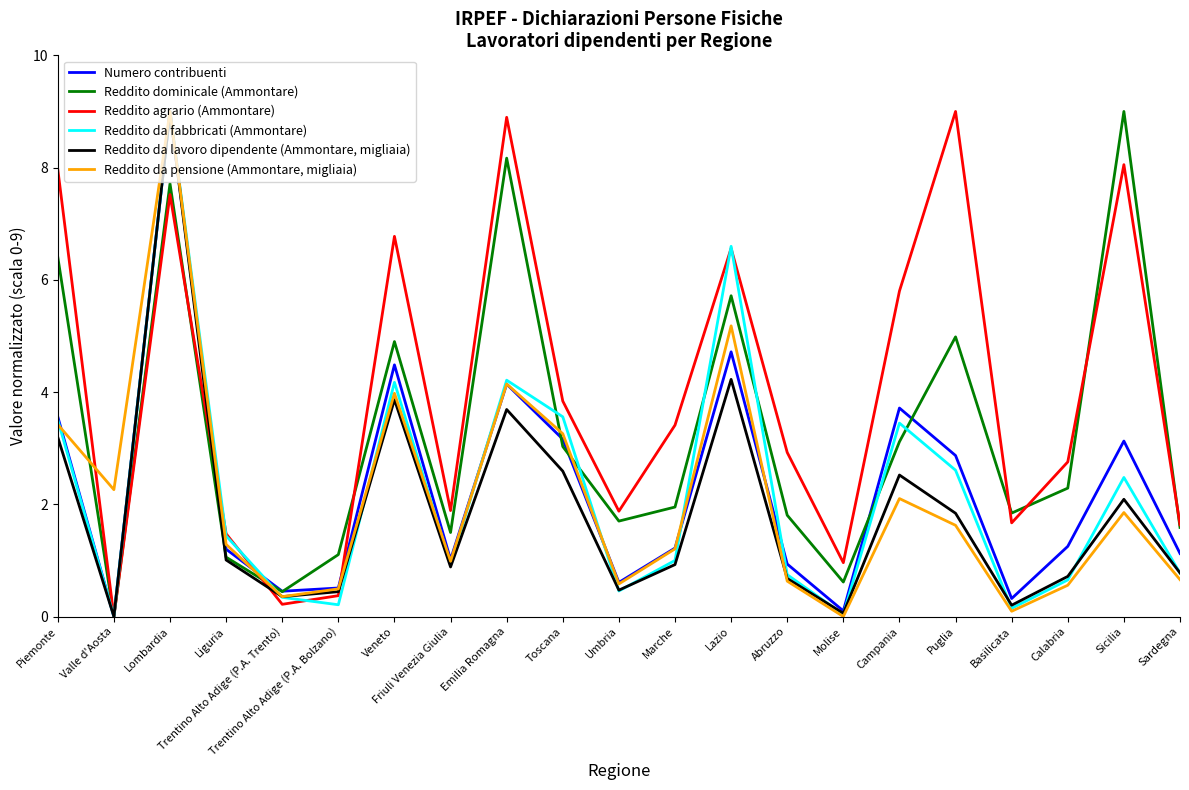

How many categories are shown in the chart?

21